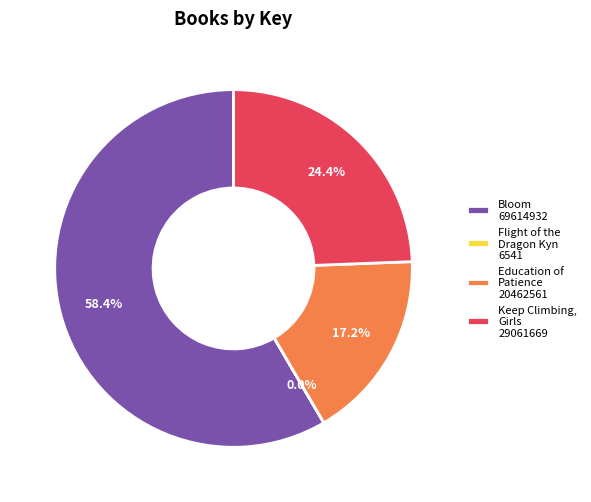

Does Education of Patience 20462561 represent more than half of the total?

No